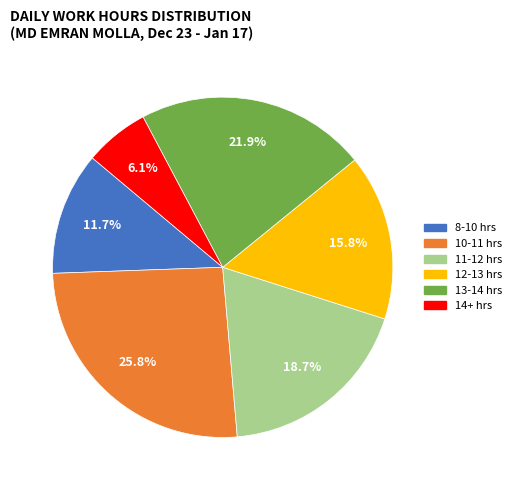

Is there a majority slice in this chart?

No